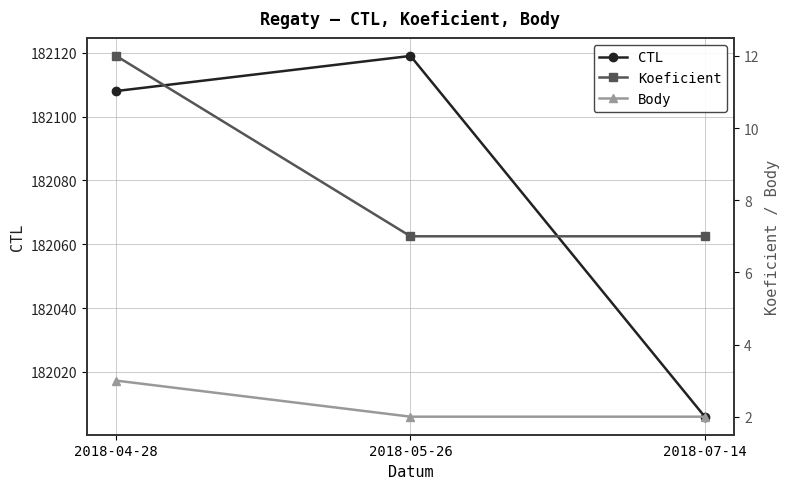

At which category is the sum across all series the highest?

2018-05-26